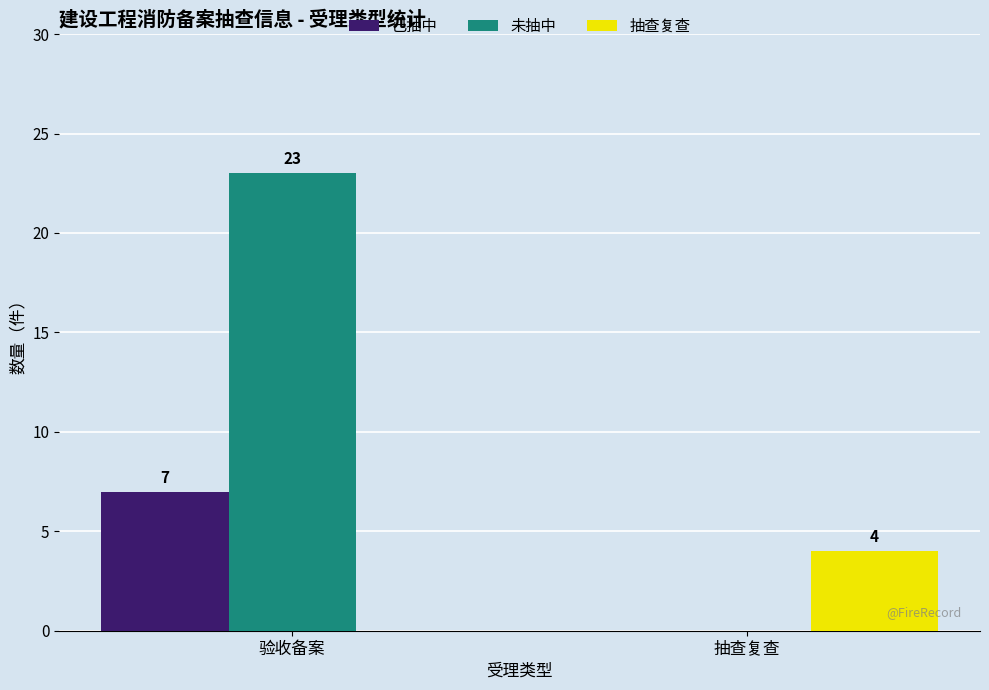

At which label is 未抽中 closest to 11?

抽查复查